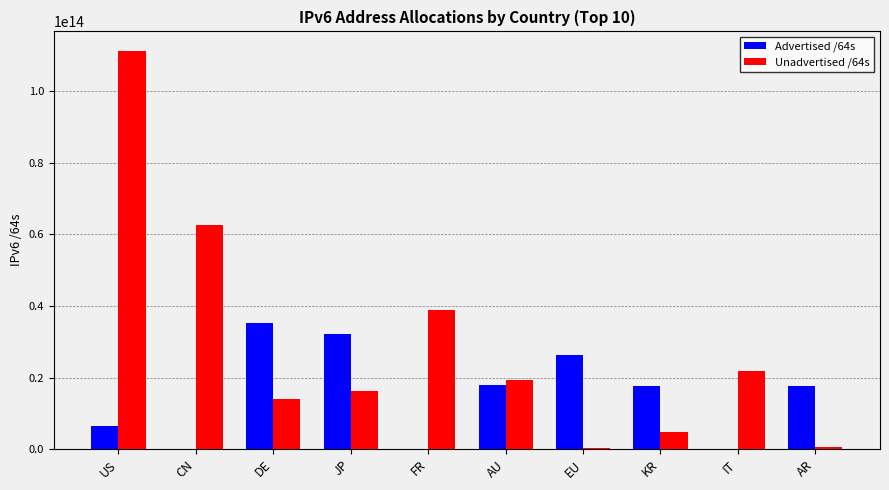

Which series changed the most between US and DE?

Unadvertised /64s